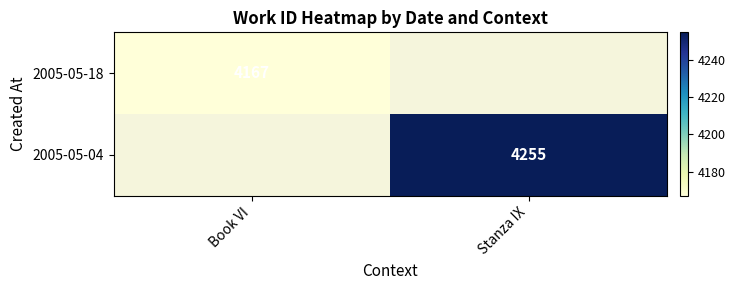

True or false: 2005-05-18 has a value of 5449 at Book VI.

False